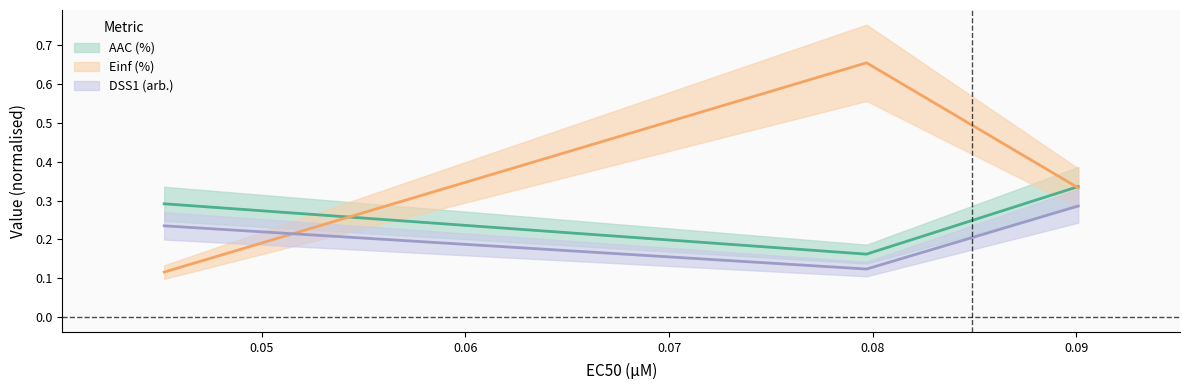

List the series in order of their peak value, lowest first.

DSS1 (arb.), AAC (%), Einf (%)